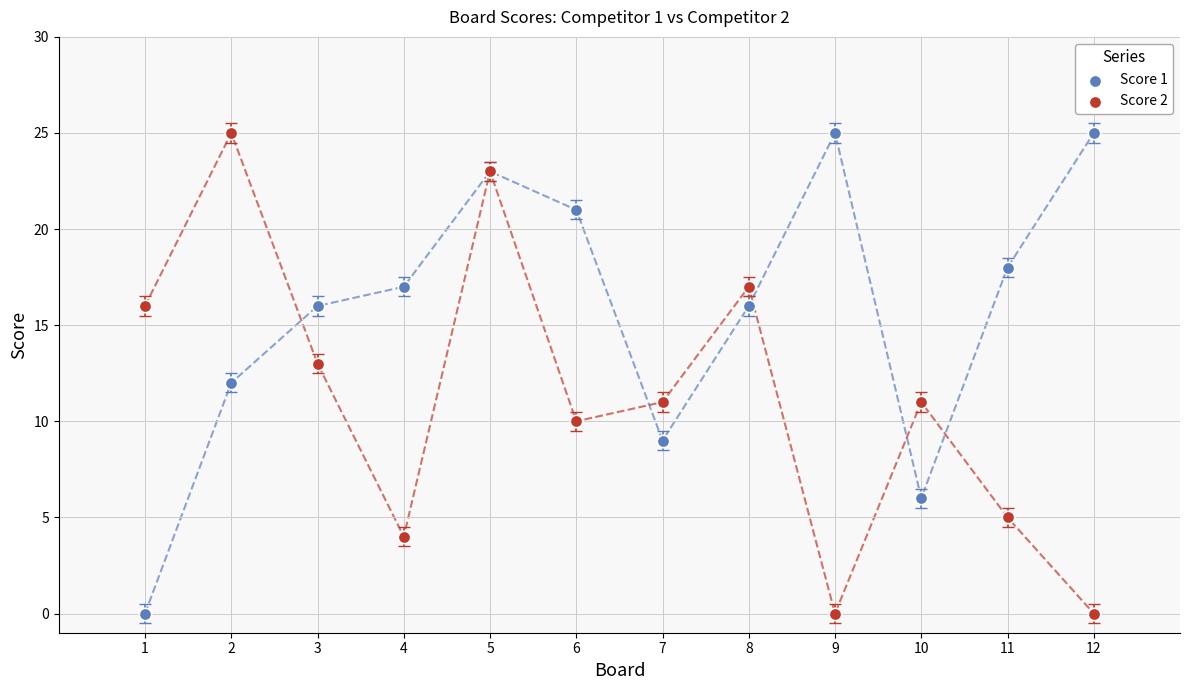

What is the X range (max minus min) for the scatter plot?

11